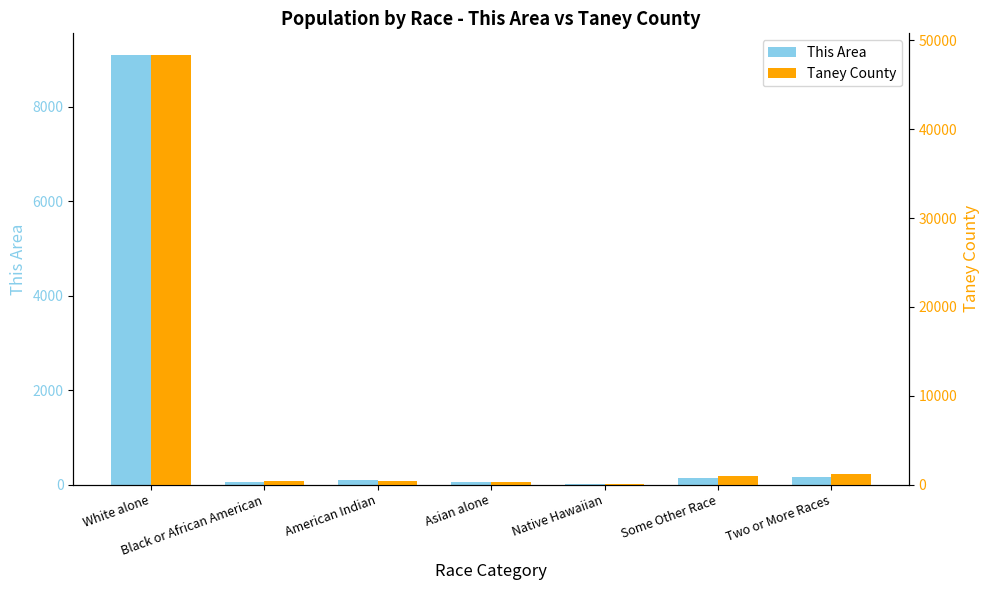

Count the number of data series in this chart.

2